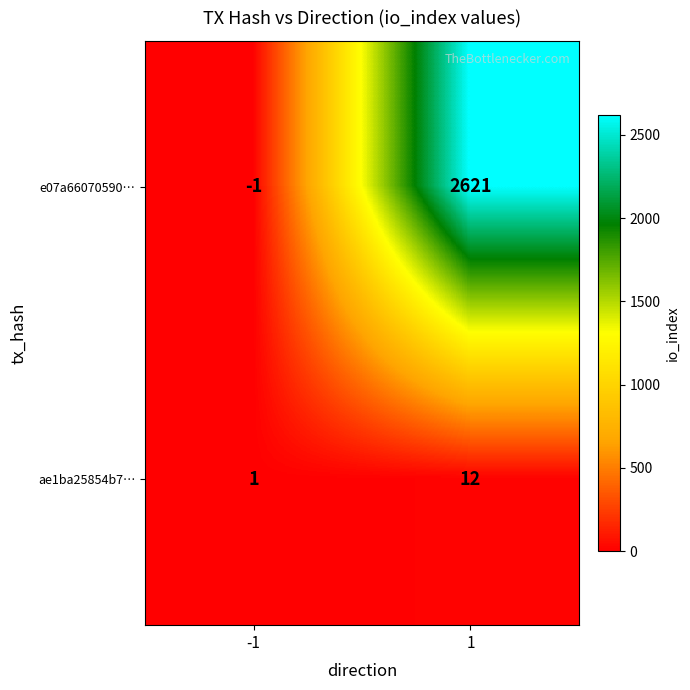

What is the maximum value shown in the chart?

2621